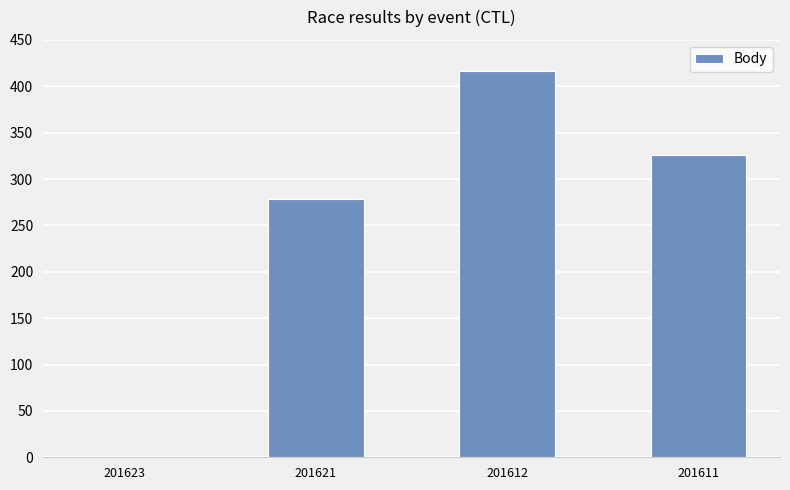

What is the approximate value at 201621?

278